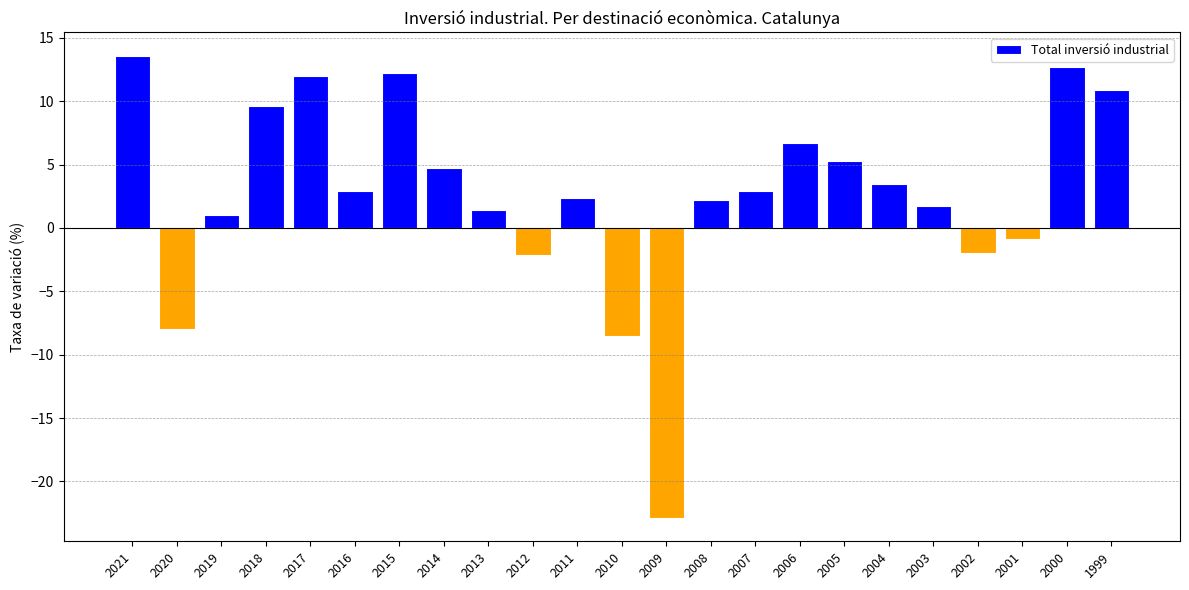

What is the change in value from 2020 to 2001?

+7.1